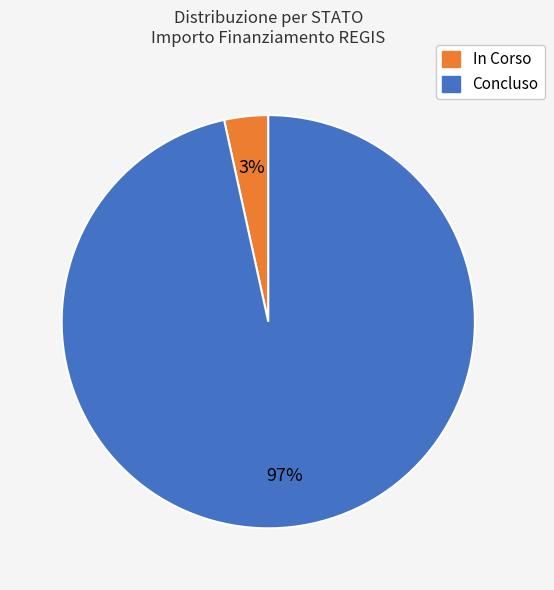

To the nearest percent, what percentage of the pie is In Corso?

3%